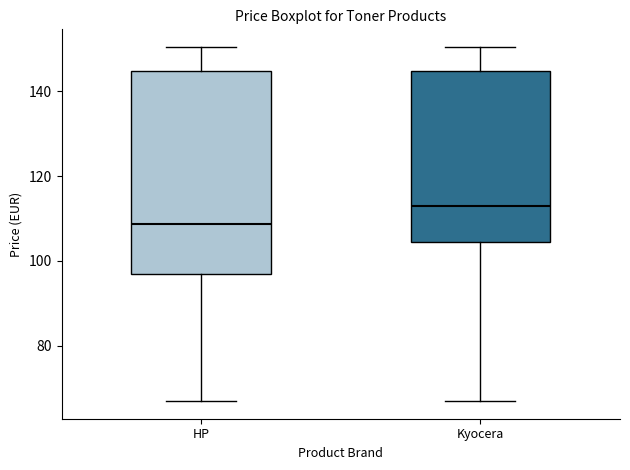

Comparing the boxes themselves (not the whiskers), which one is the tallest?

HP